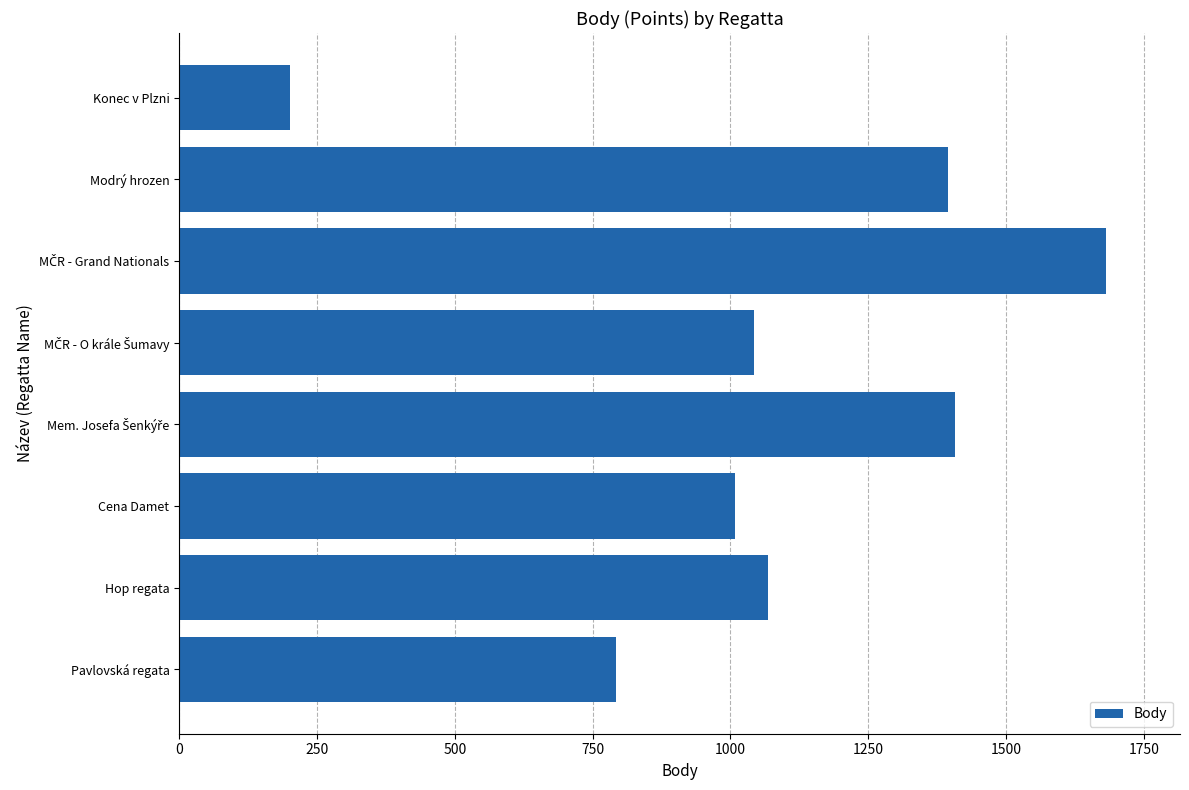

Which label corresponds to the smallest value in the chart?

Konec v Plzni